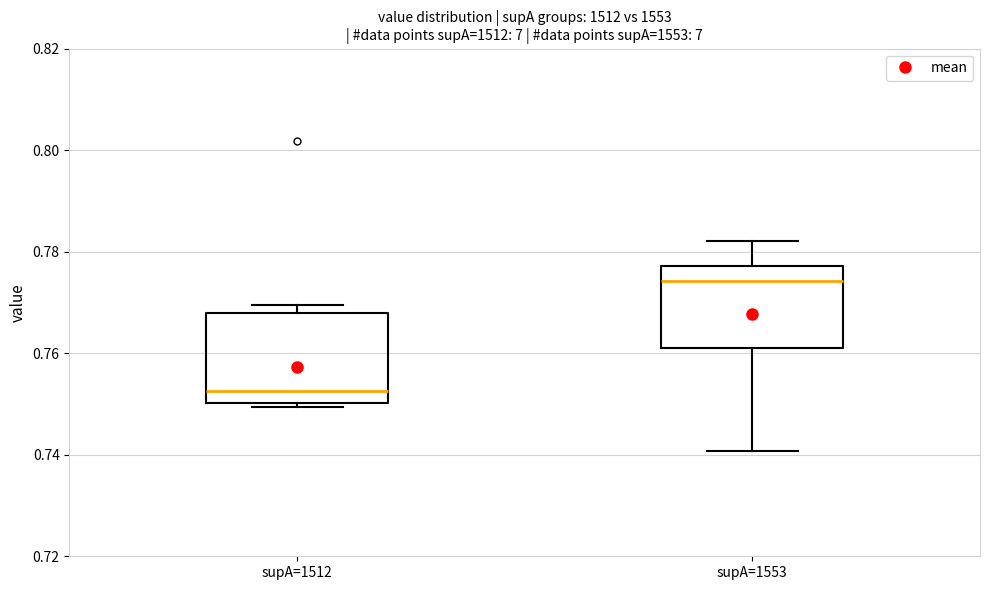

Where does the lower whisker of the box for supA=1553 end on the y-axis? The values are not printed on the chart, so give them approximately, as read against the axis.

0.740